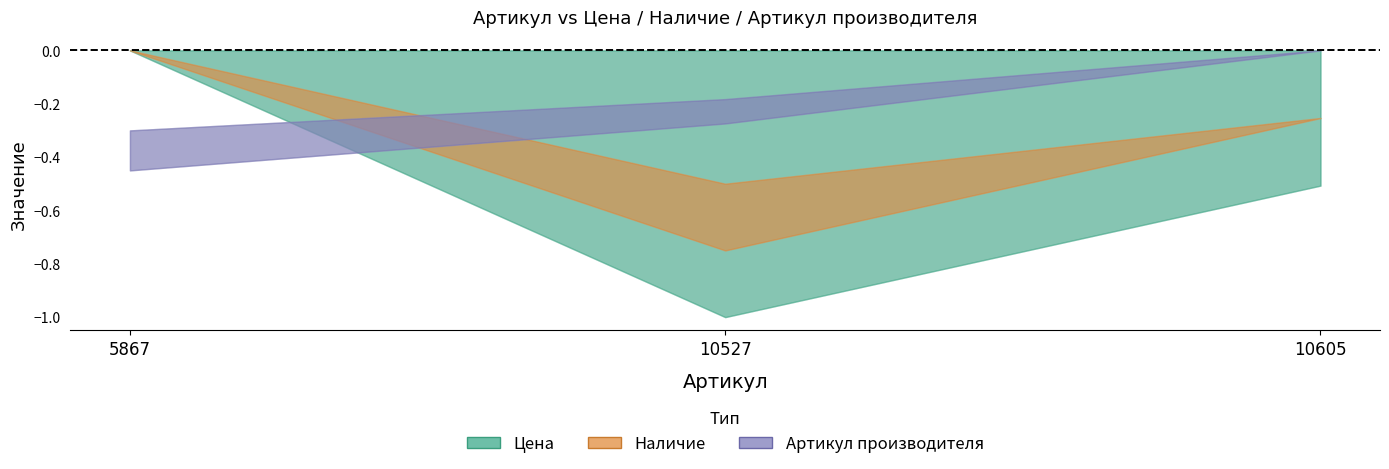

Reading left to right, transcribe all the data shown in this chart.

Цена: 89	160	125
Наличие: 0	5	0
Артикул производителя: 3705	3222	2470